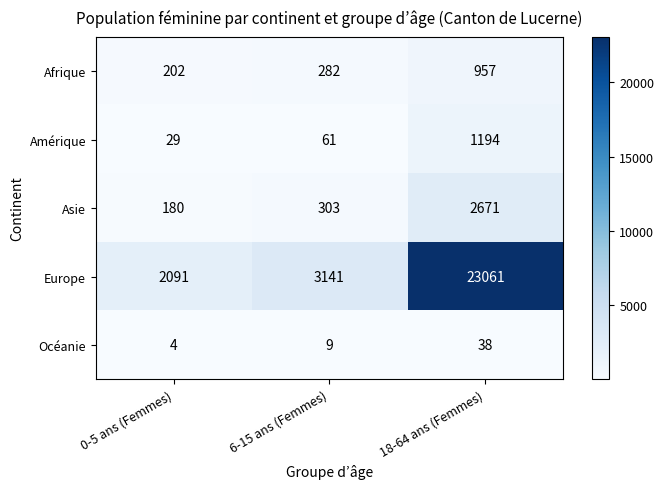

How many series are shown in this chart?

5